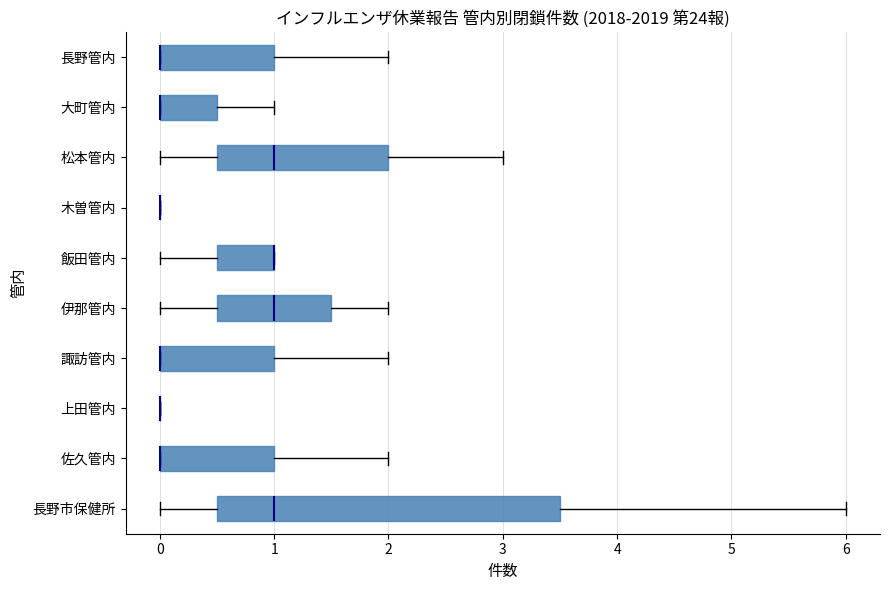

Reading bottom to top, read every box against the x-axis: the position of its median line, the range the box covers, and the ends of its whiskers. The values are not printed on the chart, so give them approximately, as read against the axis.

長野市保健所: median 1.0, box 0.5 to 3.5, whiskers 0.0 to 6.0
佐久管内: median 0.0 (drawn on the box's left edge), box 0.0 to 1.0, whiskers 0.0 to 2.0
上田管内: box collapsed to a line at 0.0, whiskers 0.0 to 0.0
諏訪管内: median 0.0 (drawn on the box's left edge), box 0.0 to 1.0, whiskers 0.0 to 2.0
伊那管内: median 1.0, box 0.5 to 1.5, whiskers 0.0 to 2.0
飯田管内: median 1.0 (drawn on the box's right edge), box 0.5 to 1.0, whiskers 0.0 to 1.0
木曽管内: box collapsed to a line at 0.0, whiskers 0.0 to 0.0
松本管内: median 1.0, box 0.5 to 2.0, whiskers 0.0 to 3.0
大町管内: median 0.0 (drawn on the box's left edge), box 0.0 to 0.5, whiskers 0.0 to 1.0
長野管内: median 0.0 (drawn on the box's left edge), box 0.0 to 1.0, whiskers 0.0 to 2.0